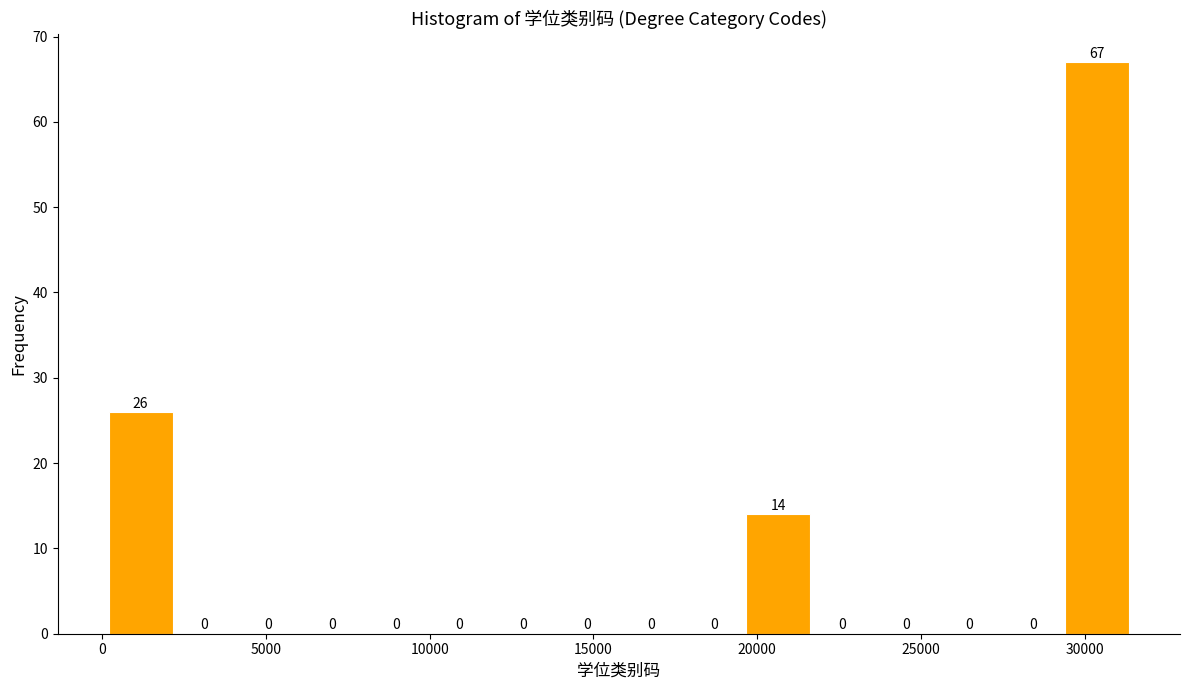

Read against the x-axis, roughly where is the centre of the tallest bar?

30500